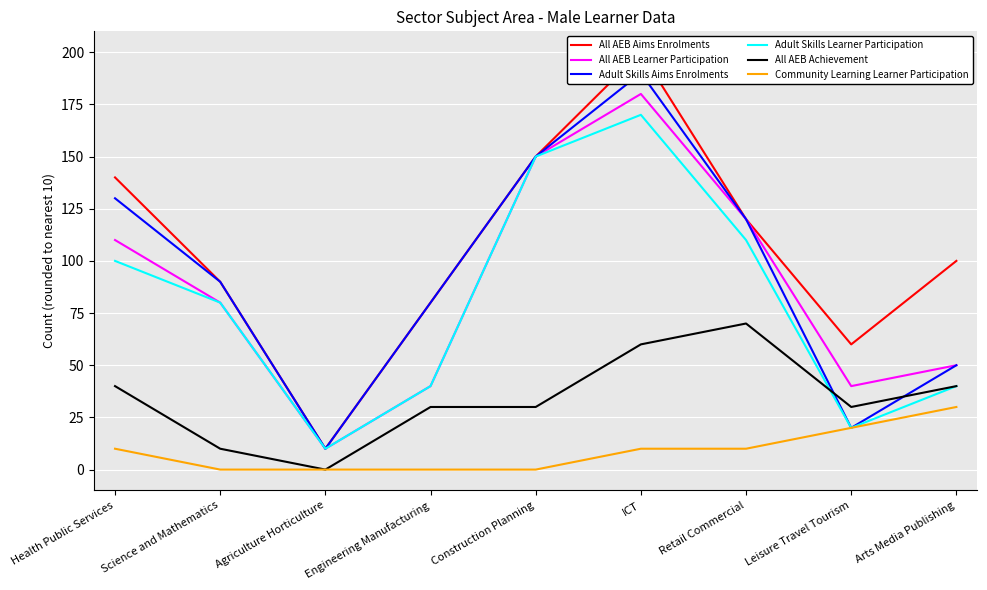

How many Community Learning Learner Participation values are between 0 and 10?

7